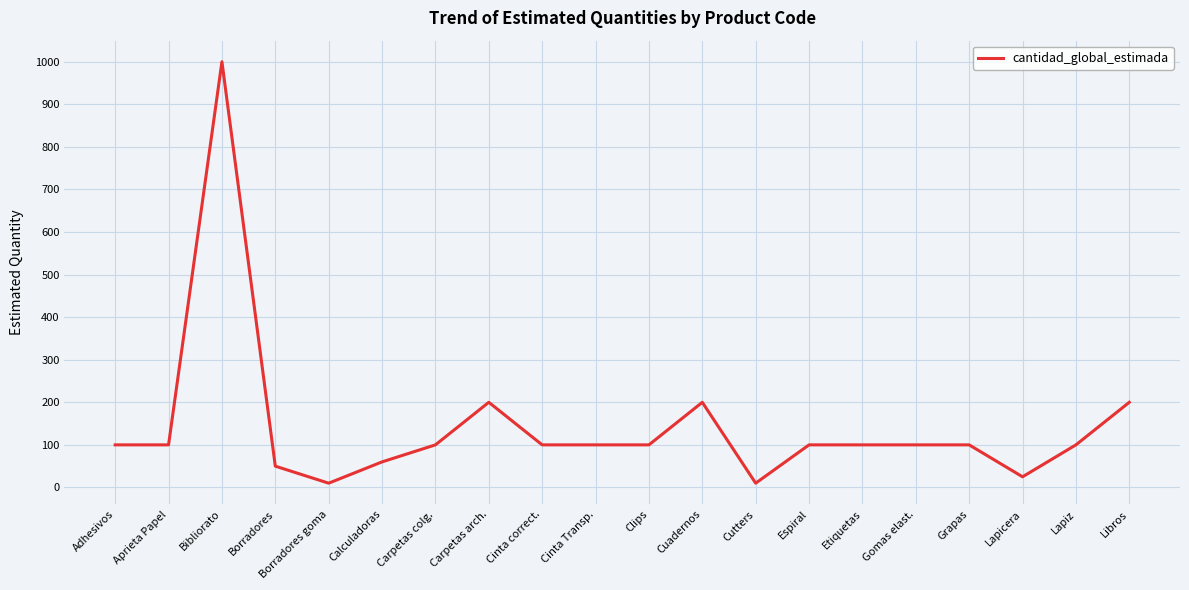

What is the greatest value displayed?

1000